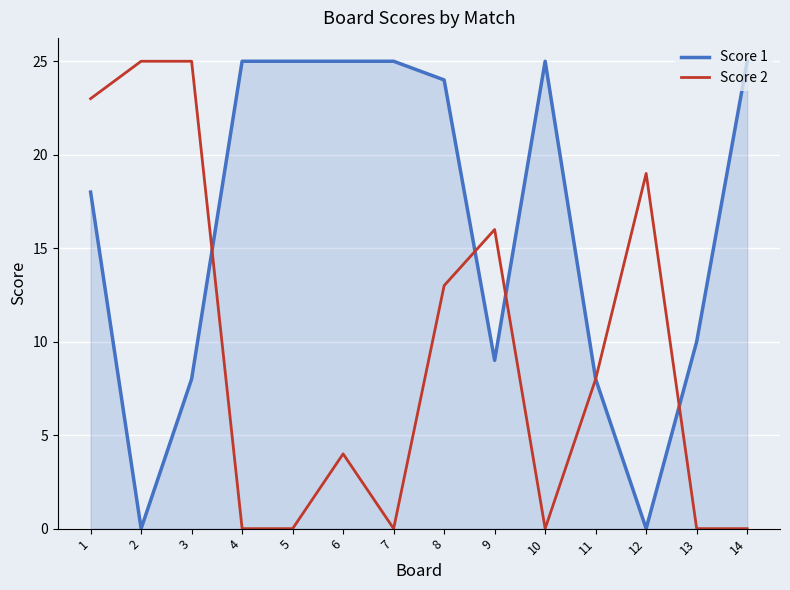

How many values in the Score 1 series are below 24?

7